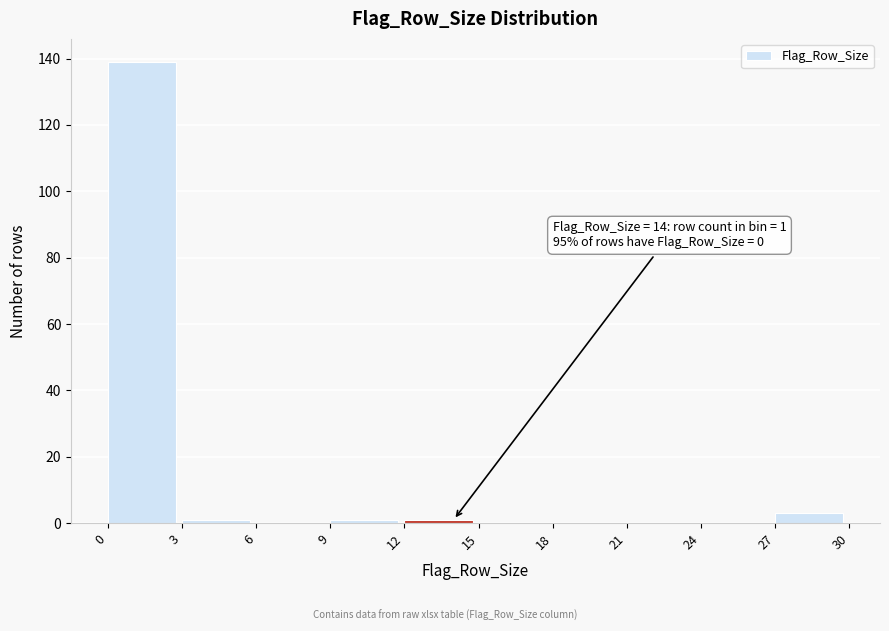

Which range on the x-axis has the tallest bar?

0 to 3